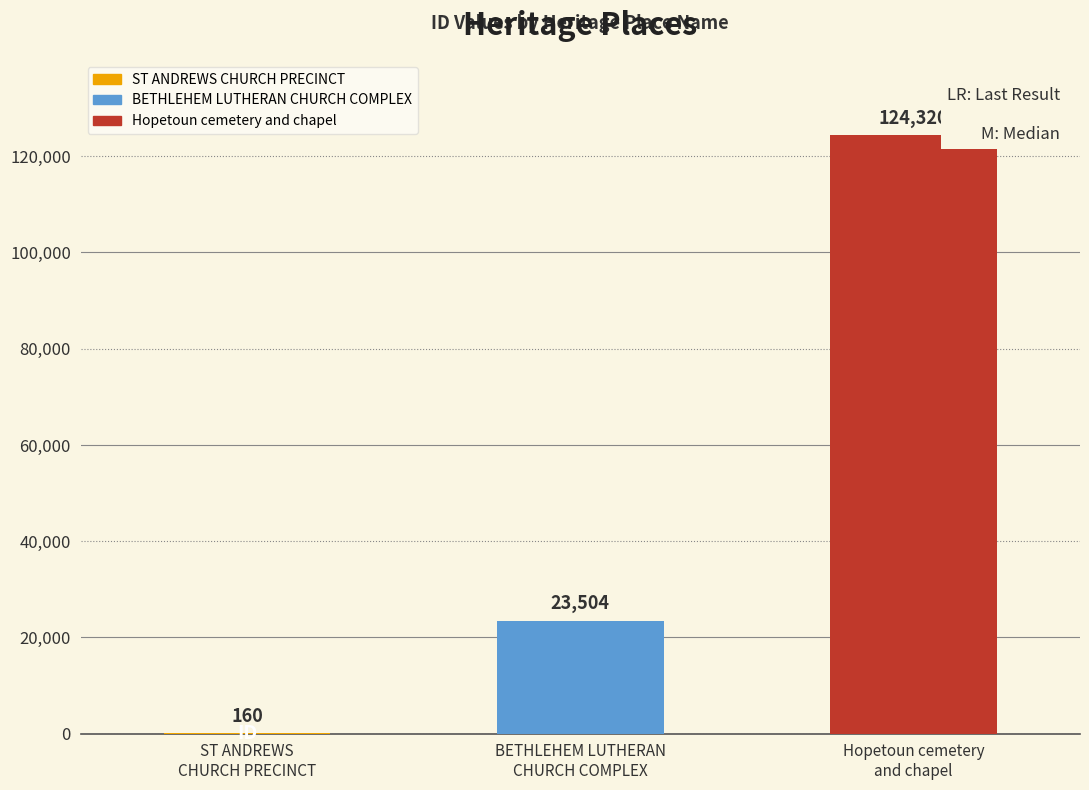

What is the maximum value shown in the chart?

124320